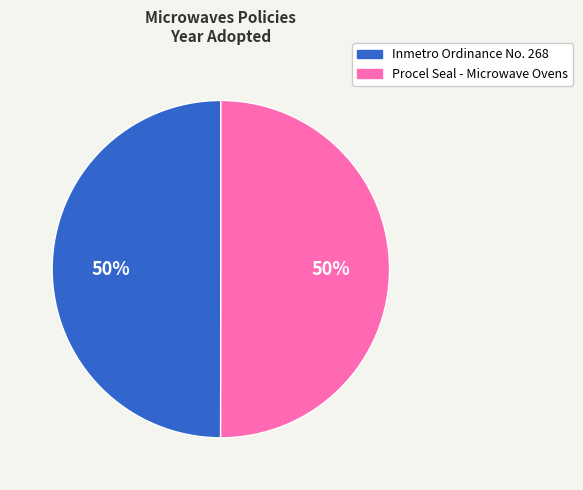

Count the number of slices in the pie.

2